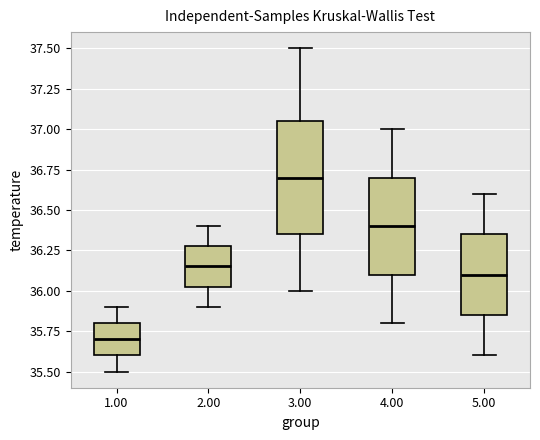

Reading left to right, transcribe this box plot: for each box, give where its median line is, the range the box spans, and where its two whiskers end, as read against the y-axis. The values are not printed on the chart, so give them approximately, as read against the axis.

1.00: median 35.70, box 35.60 to 35.80, whiskers 35.50 to 35.90
2.00: median 36.15, box 36.05 to 36.30, whiskers 35.90 to 36.40
3.00: median 36.70, box 36.35 to 37.05, whiskers 36.00 to 37.50
4.00: median 36.40, box 36.10 to 36.70, whiskers 35.80 to 37.00
5.00: median 36.10, box 35.85 to 36.35, whiskers 35.60 to 36.60